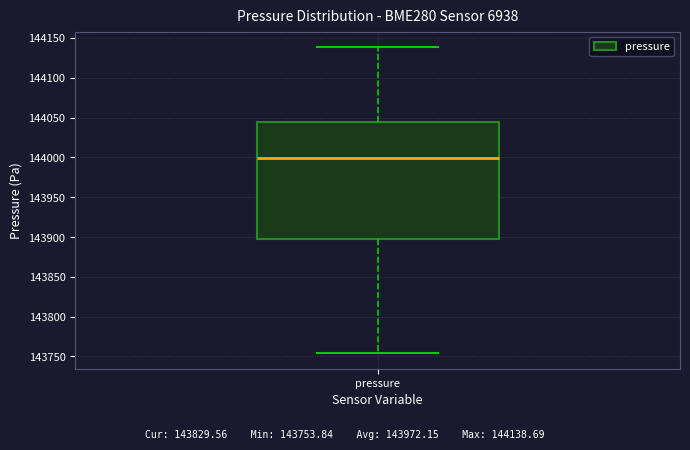

Where does the median line of the box for pressure sit on the y-axis? The values are not printed on the chart, so give them approximately, as read against the axis.

144000